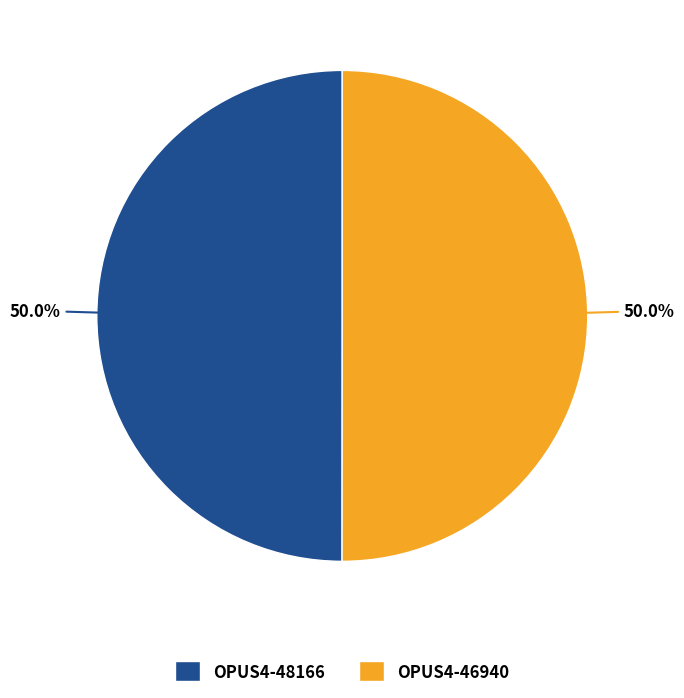

Combined, do OPUS4-48166 and OPUS4-46940 account for over 50%?

Yes